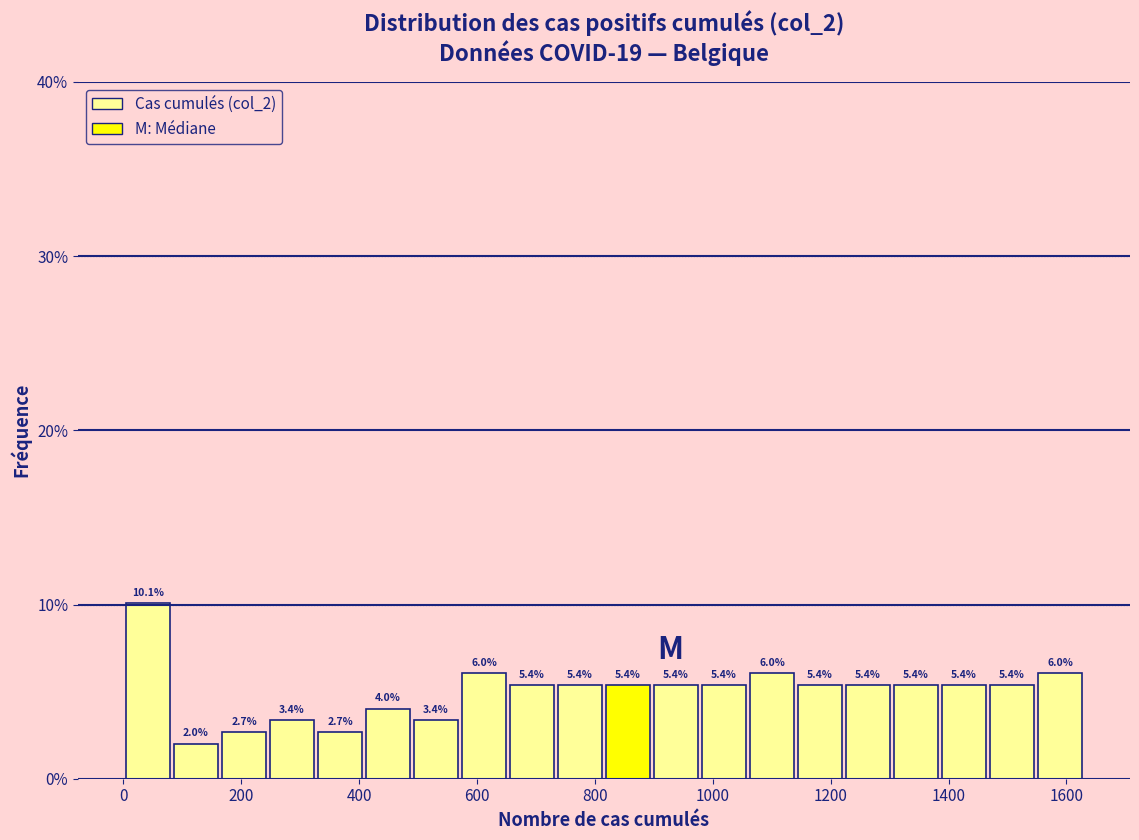

Over which range of the x-axis is the bar tallest?

0 to 80